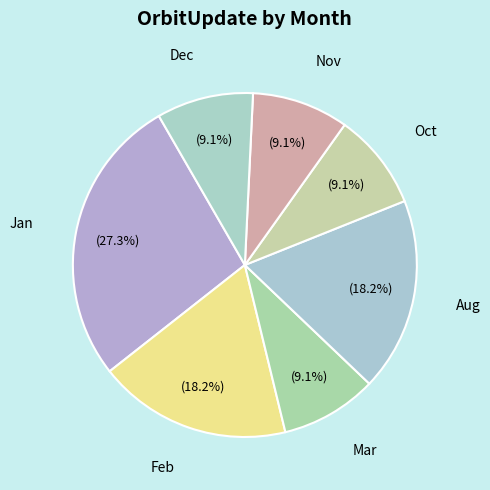

How many slices are in this pie chart?

7